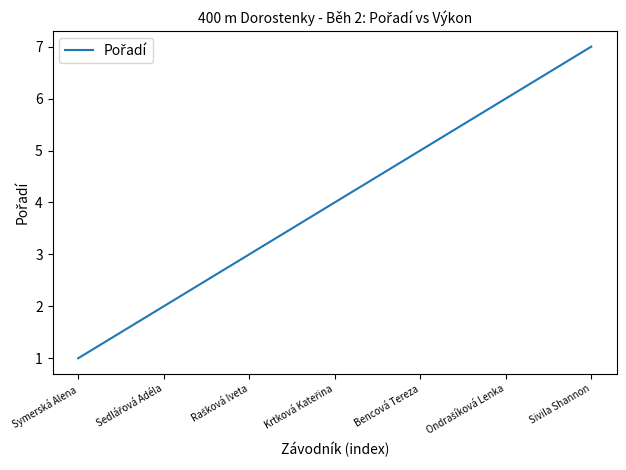

Which label corresponds to the largest value in the chart?

Sivila Shannon